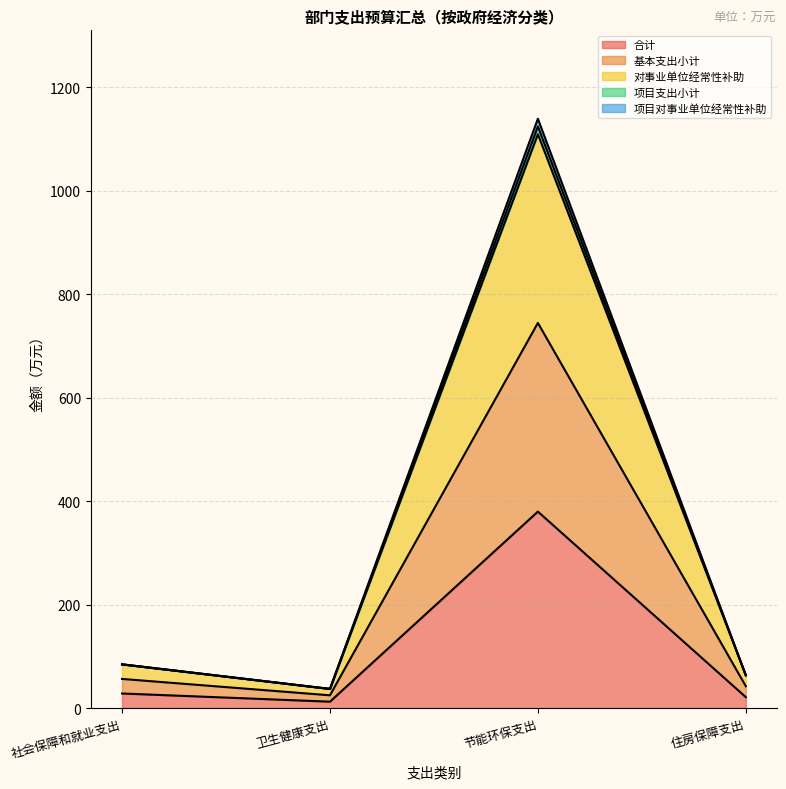

What is the lowest value of the 项目对事业单位经常性补助 series?

37.0